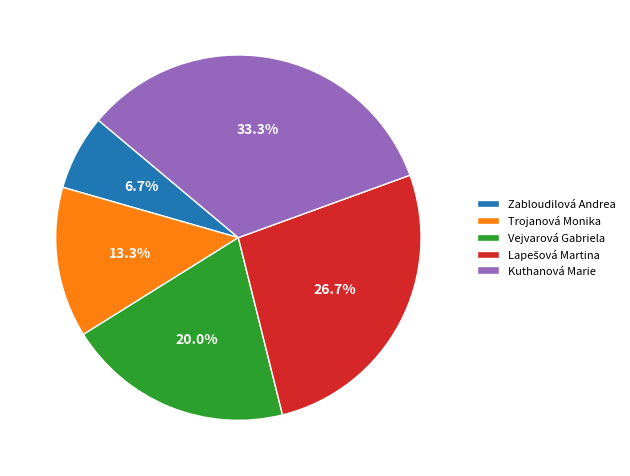

To the nearest percent, what is the average slice percentage?

20%